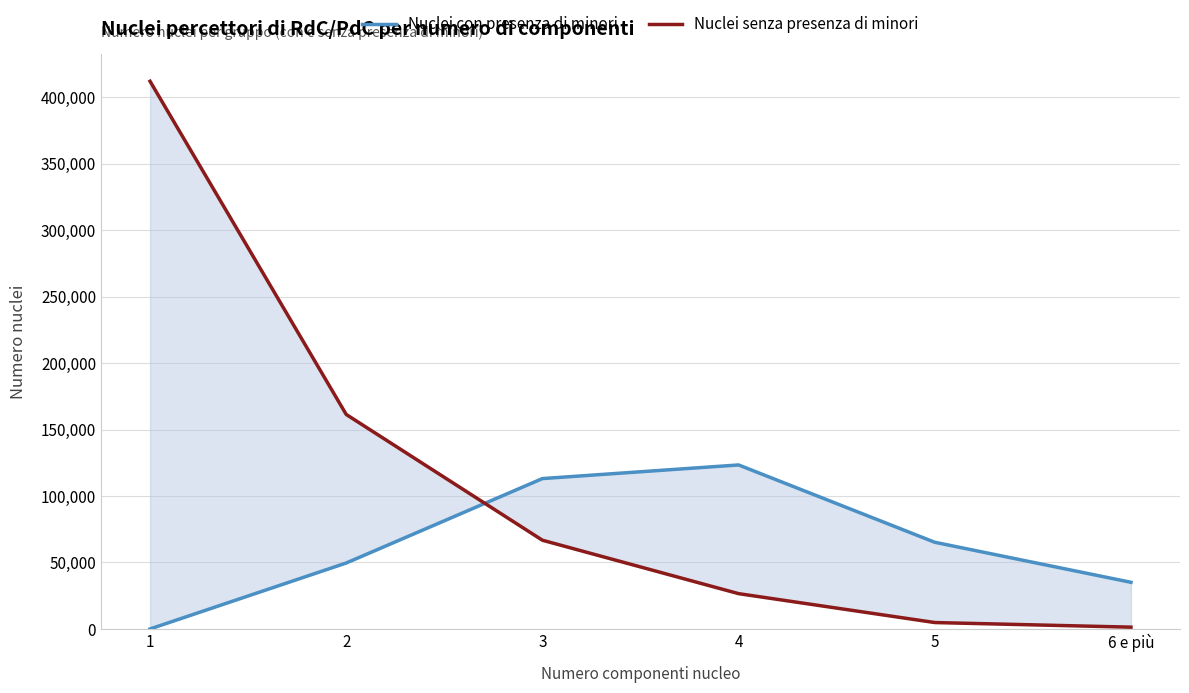

What are all the series names shown in the legend?

Nuclei con presenza di minori, Nuclei senza presenza di minori